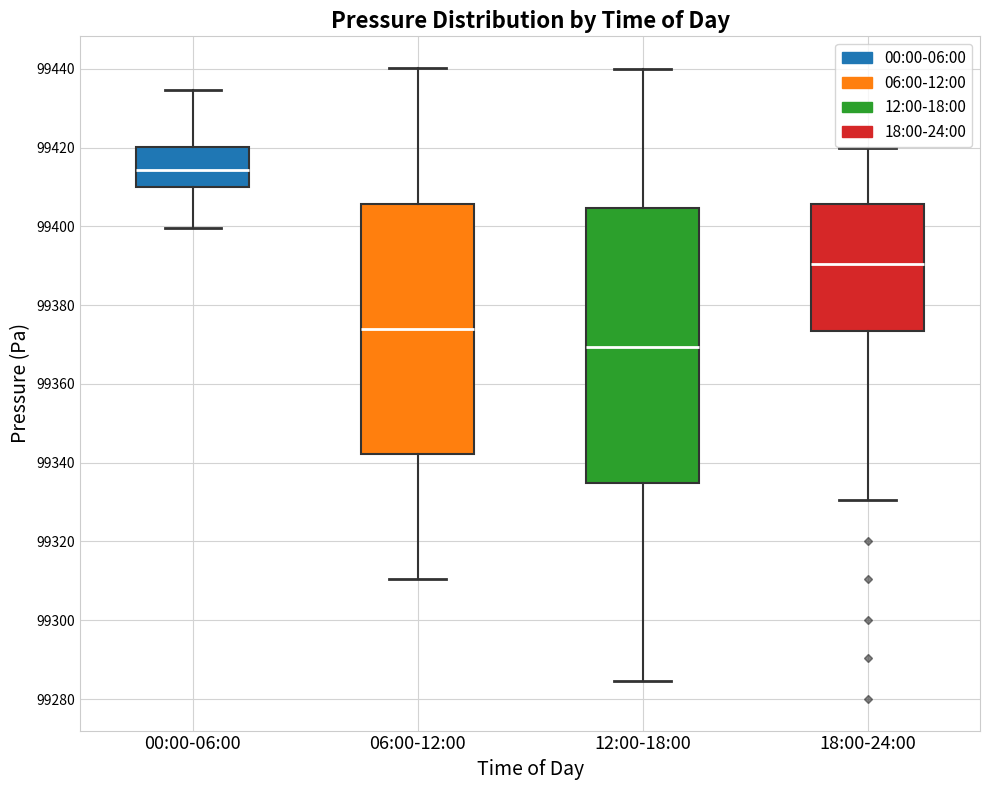

Reading left to right, read every box against the y-axis: the position of its median line, the range the box covers, and the ends of its whiskers. The values are not printed on the chart, so give them approximately, as read against the axis.

00:00-06:00: median 99414, box 99410 to 99420, whiskers 99400 to 99434
06:00-12:00: median 99374, box 99342 to 99406, whiskers 99310 to 99440
12:00-18:00: median 99370, box 99334 to 99404, whiskers 99284 to 99440
18:00-24:00: median 99390, box 99374 to 99406, whiskers 99330 to 99420